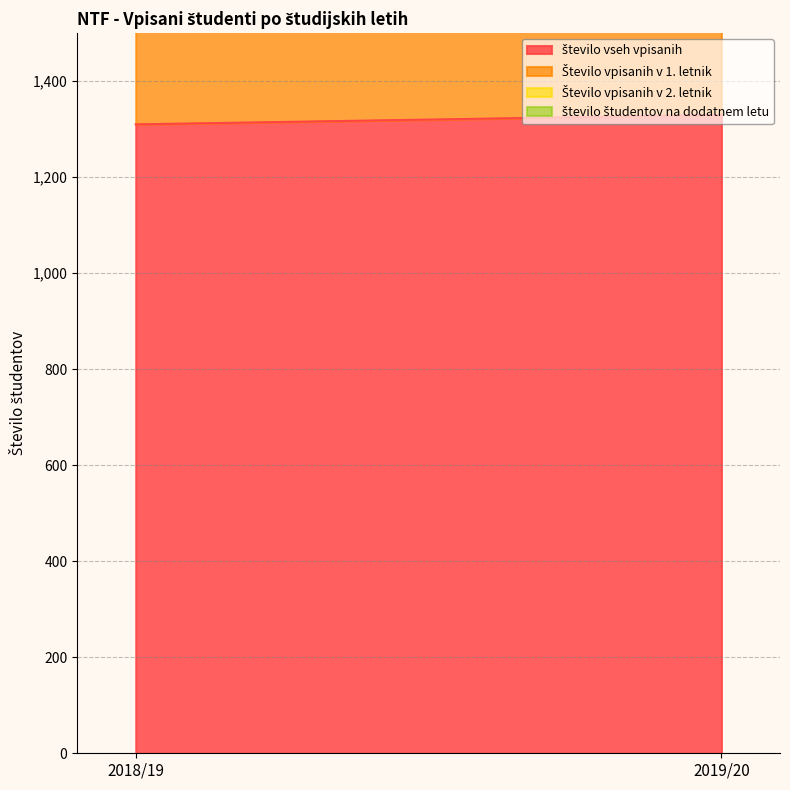

What is the sum of the število študentov na dodatnem letu values at 2018/19 and 2019/20?

370